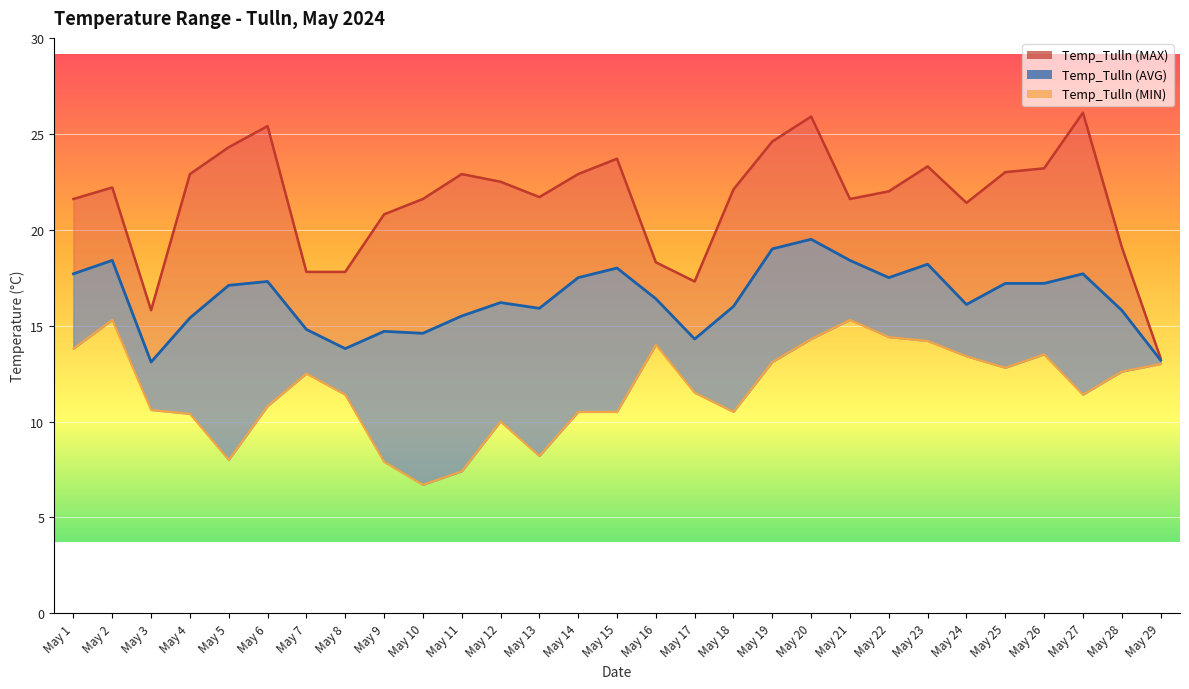

At which label does the data first exceed 16?

May 1